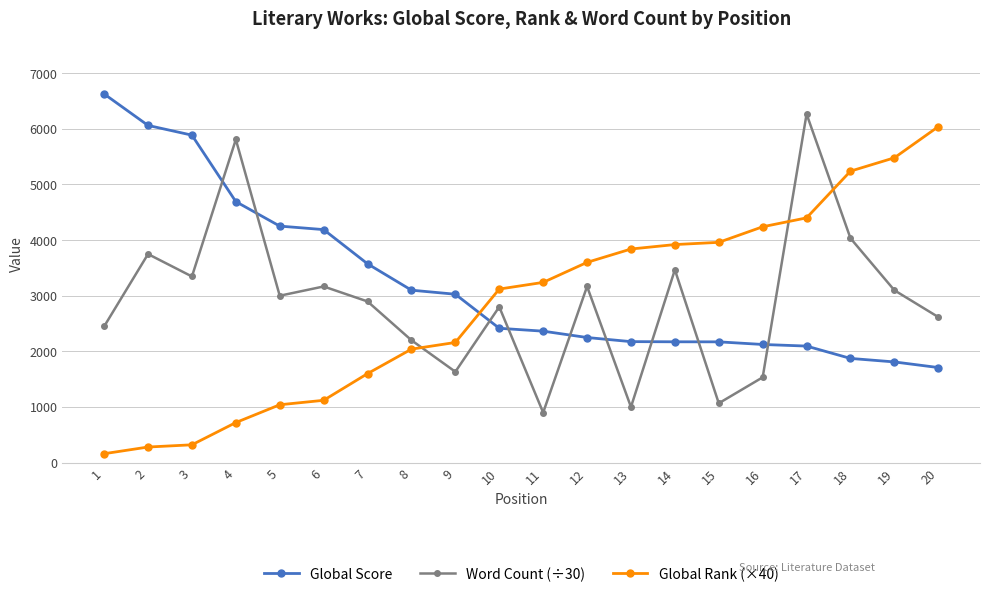

At which label does Global Rank (×40) reach its peak?

20